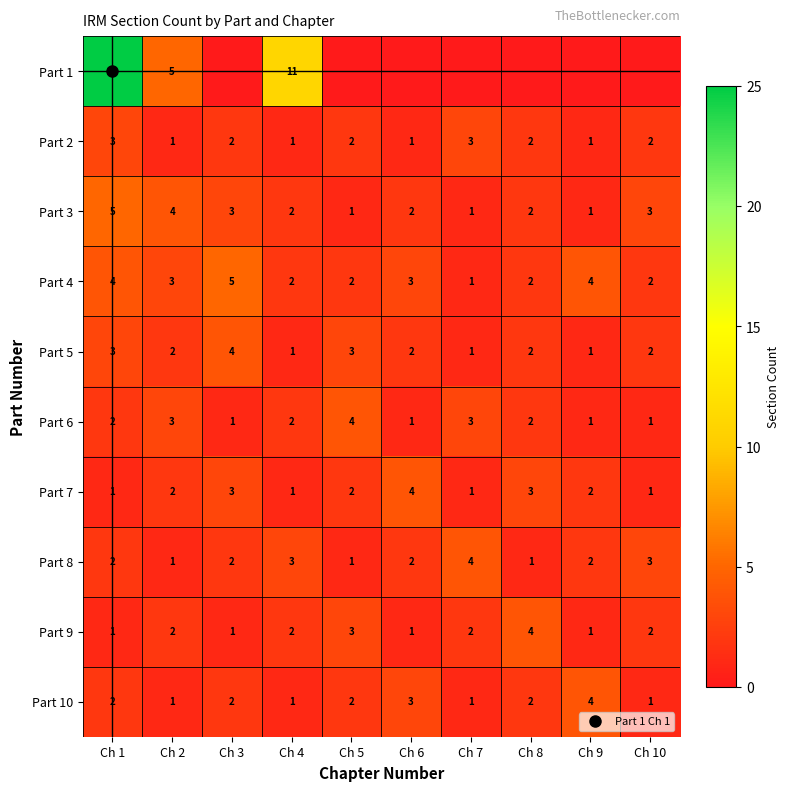

How many data points in Part 4 are less than 3?

5